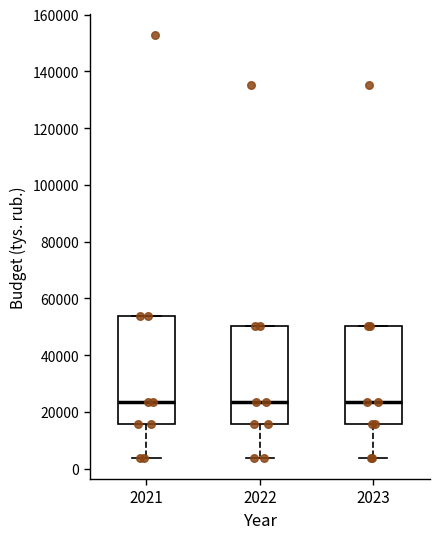

Where does the median line of the box at x = 2021 sit on the y-axis? The values are not printed on the chart, so give them approximately, as read against the axis.

24000